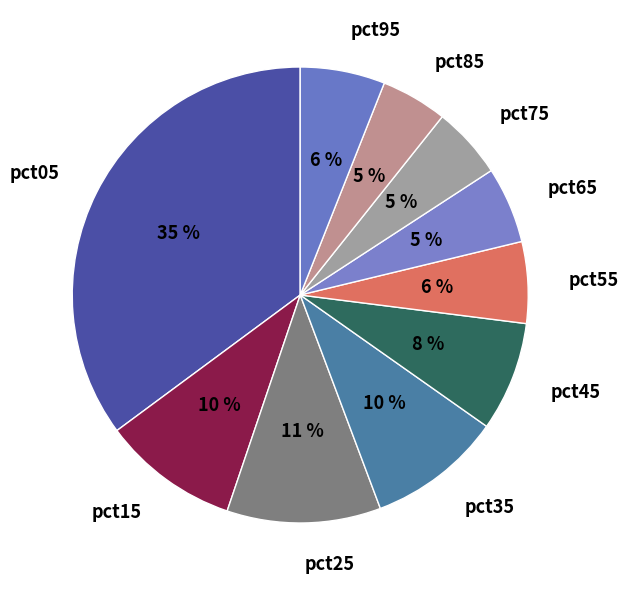

Which slice is the largest?

pct05